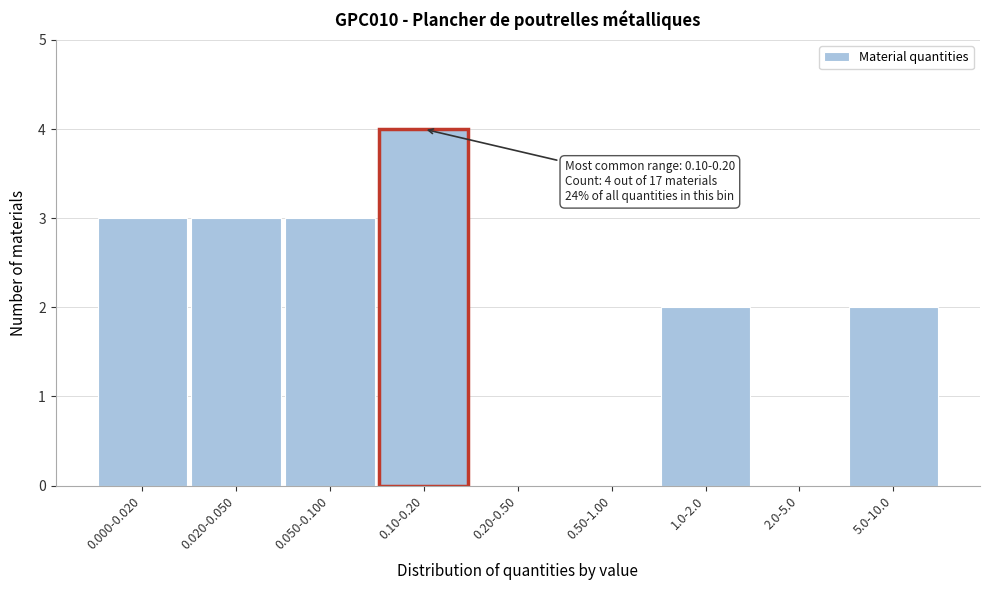

Reading left to right, transcribe all the data shown in this chart.

0.000-0.020=3	0.020-0.050=3	0.050-0.100=3	0.10-0.20=4	0.20-0.50=0	0.50-1.00=0	1.0-2.0=2	2.0-5.0=0	5.0-10.0=2